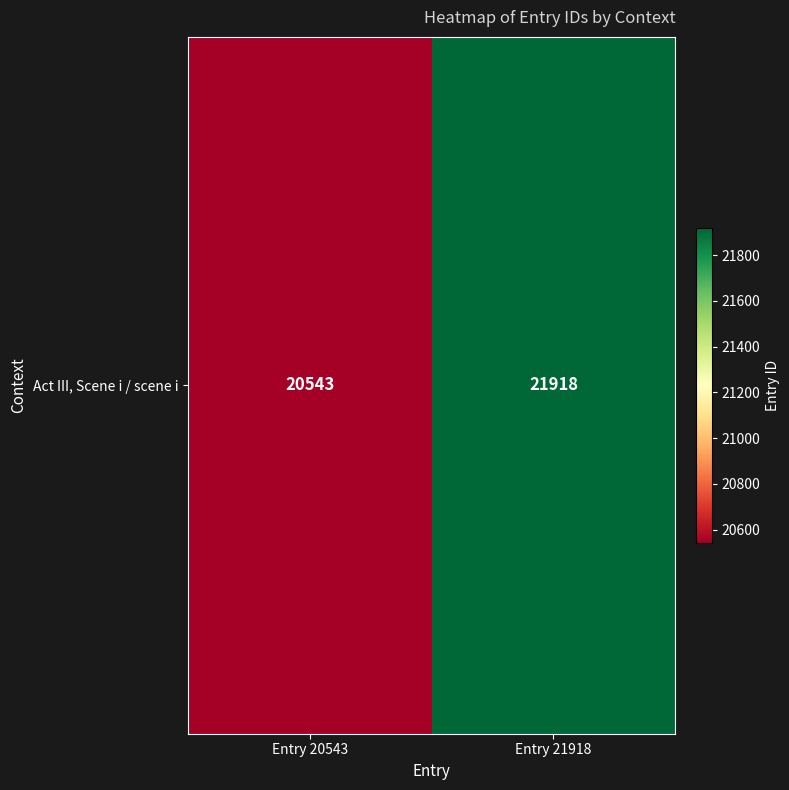

Rank the categories by value from highest to lowest.

Entry 21918, Entry 20543